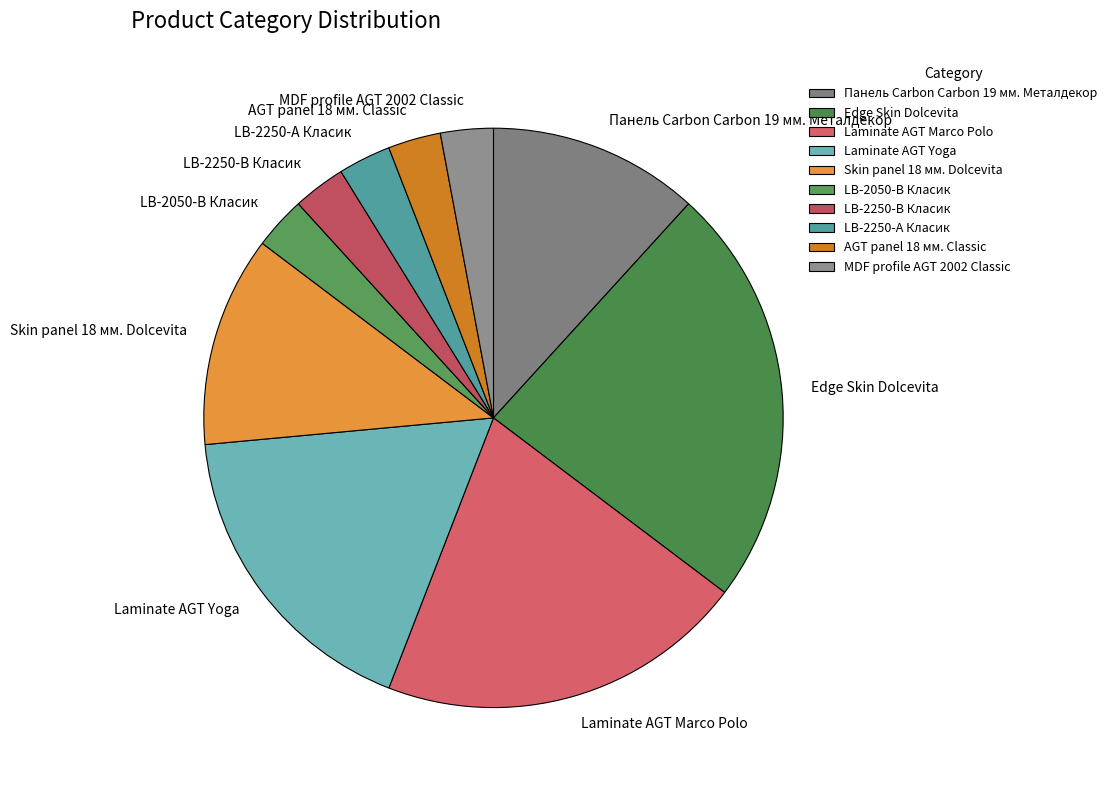

Does LB-2250-А Класик account for over 50% of the chart?

No